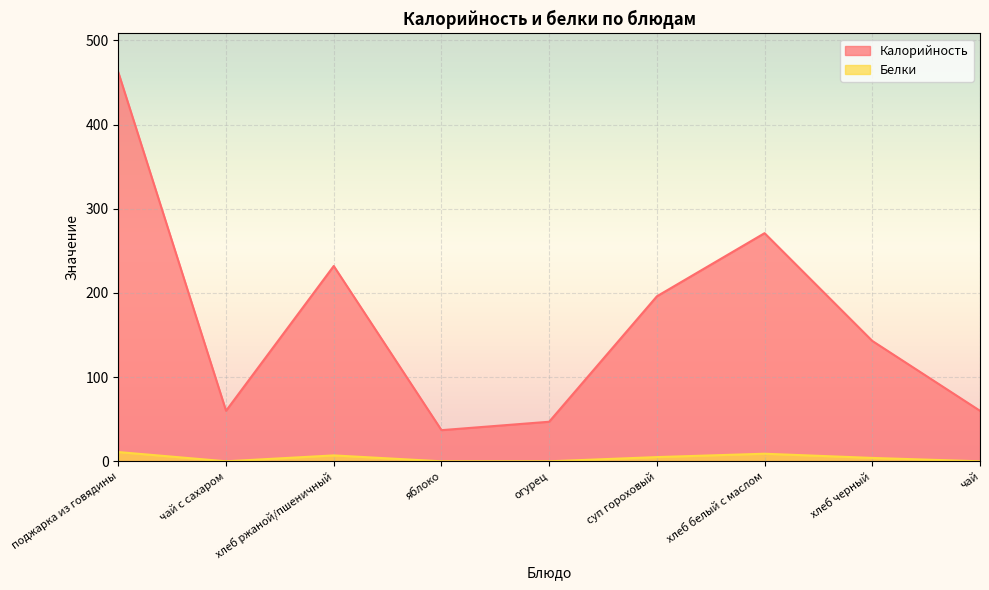

What position from the right is хлеб белый с маслом?

3